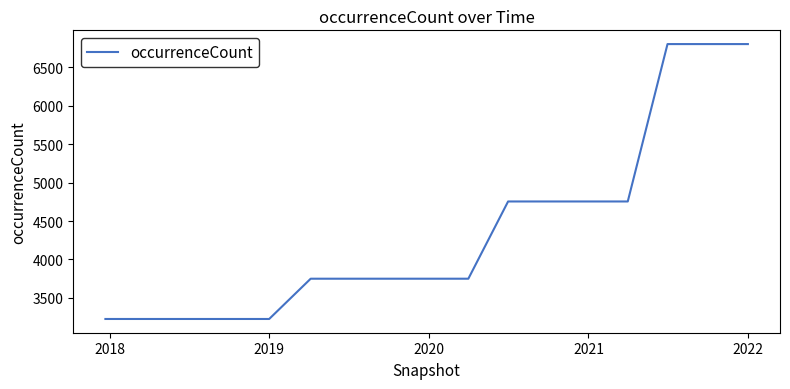

What is the smallest value displayed?

3226